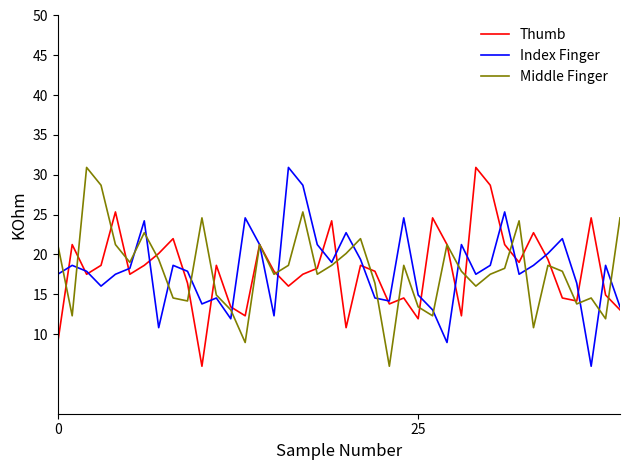

What is the maximum value shown in the chart?

30.9